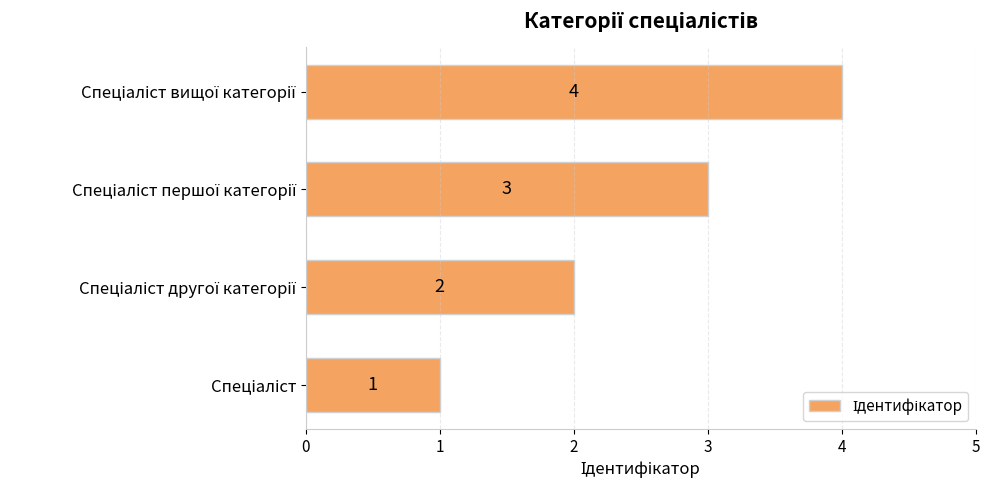

What is the sum of all values?

10